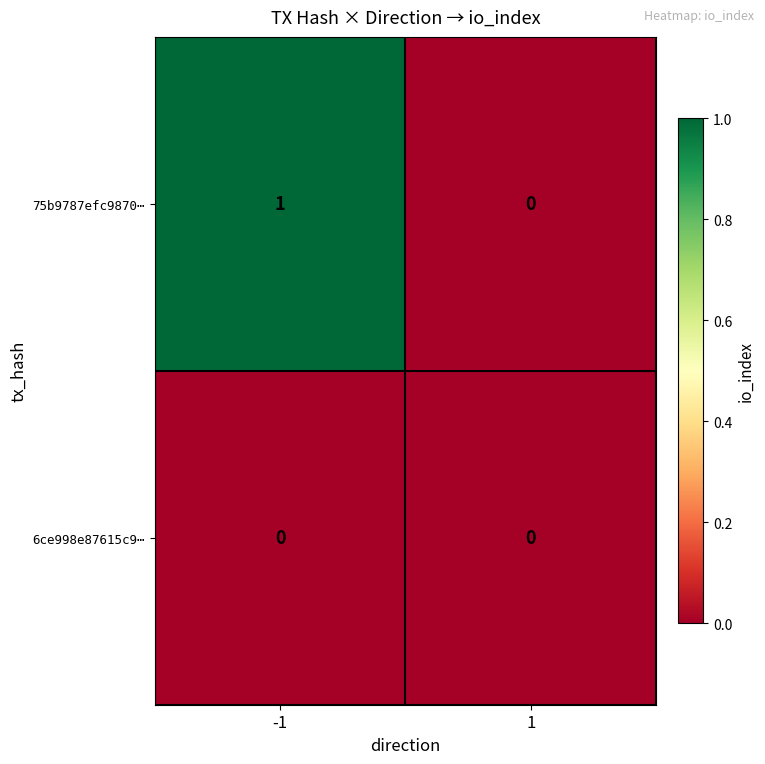

Rank the series by their average value, from lowest to highest.

6ce998e87615c9⋯, 75b9787efc9870⋯